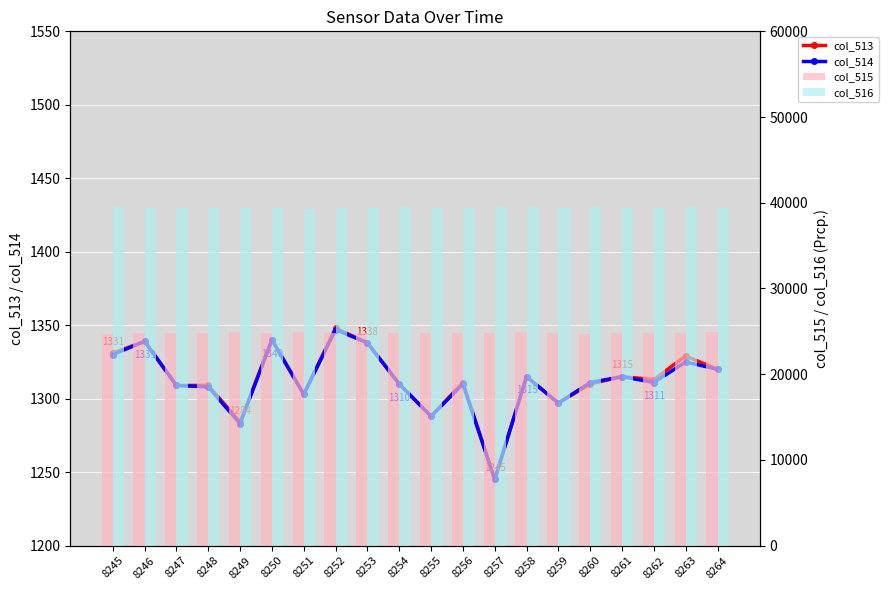

Reading left to right, extract all data points from this chart.

col_513: 1331	1339	1309	1309	1284	1340	1303	1348	1338	1310	1288	1311	1245	1315	1297	1310	1315	1313	1329	1320
col_514: 1330	1339	1309	1308	1283	1340	1303	1347	1338	1310	1288	1310	1245	1315	1297	1311	1315	1311	1325	1320
col_515: 24736	24806	24843	24830	24890	24786	24922	24778	24801	24773	24863	24816	24789	24906	24832	24725	24749	24812	24822	24896
col_516: 39468	39390	39383	39396	39361	39409	39310	39409	39446	39451	39422	39418	39481	39467	39411	39451	39425	39398	39475	39419